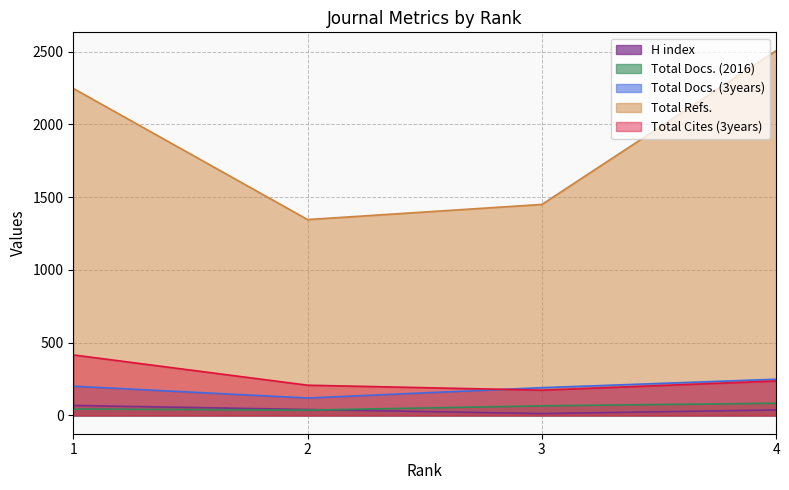

What is the approximate value of Total Docs. (3years) at 2?

120